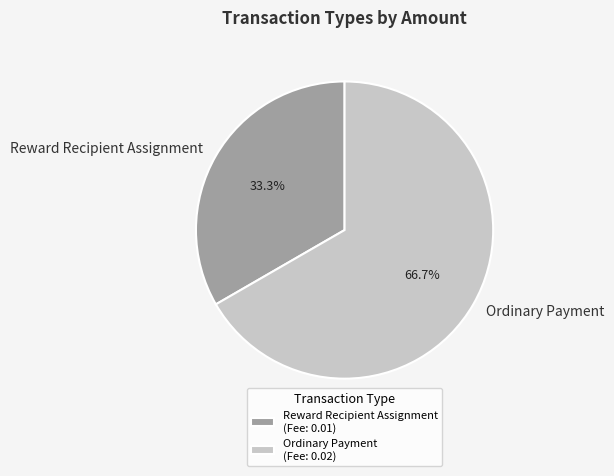

Which category has the smallest portion of the pie?

Reward Recipient Assignment